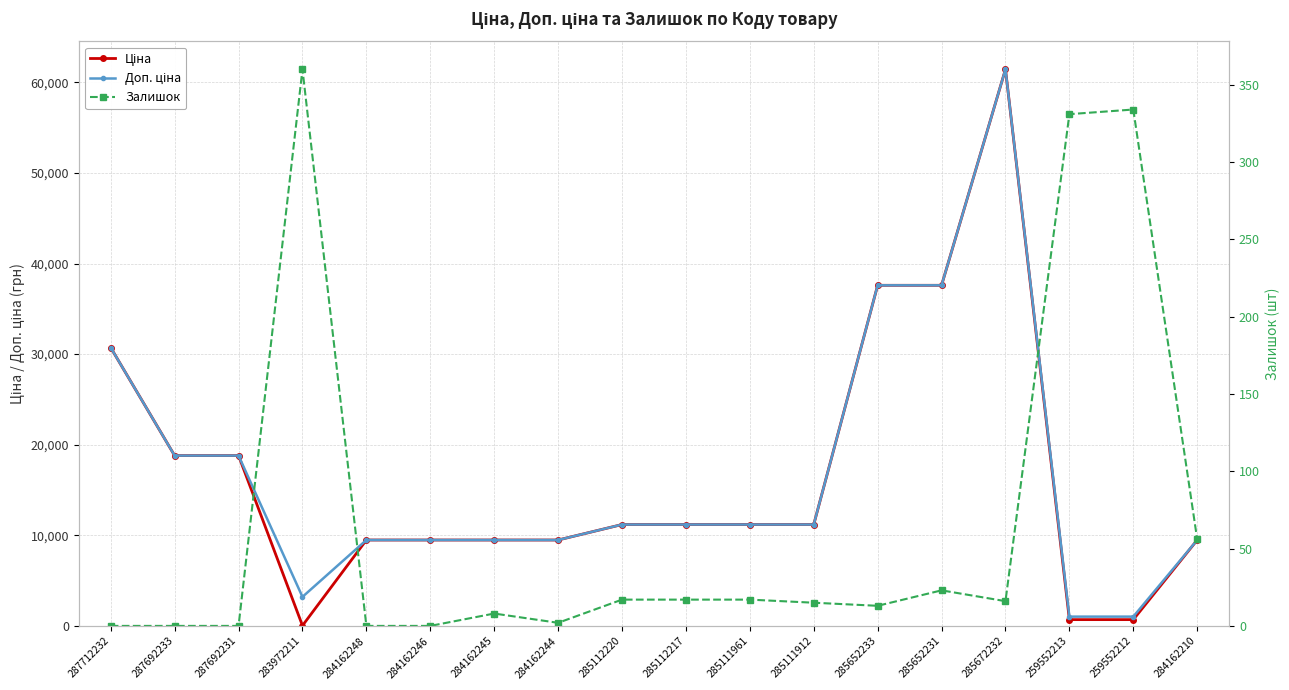

What is the average value of the Залишок series?

67.2